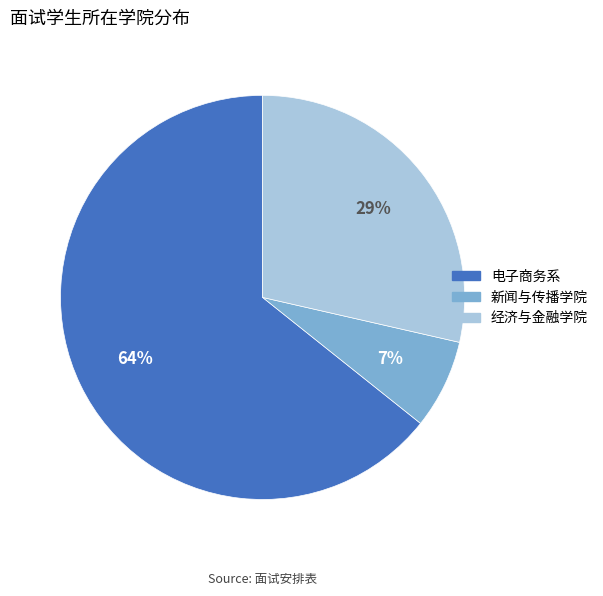

To the nearest percent, what is the difference between the largest and smallest slice percentages?

57%